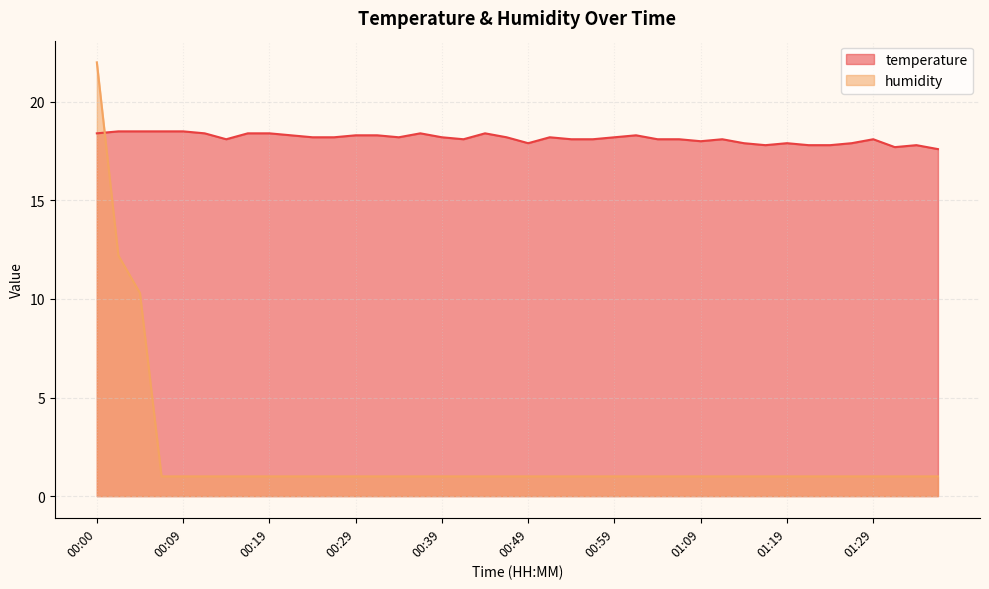

What is the value of the temperature point at the 26th from the left?

18.3